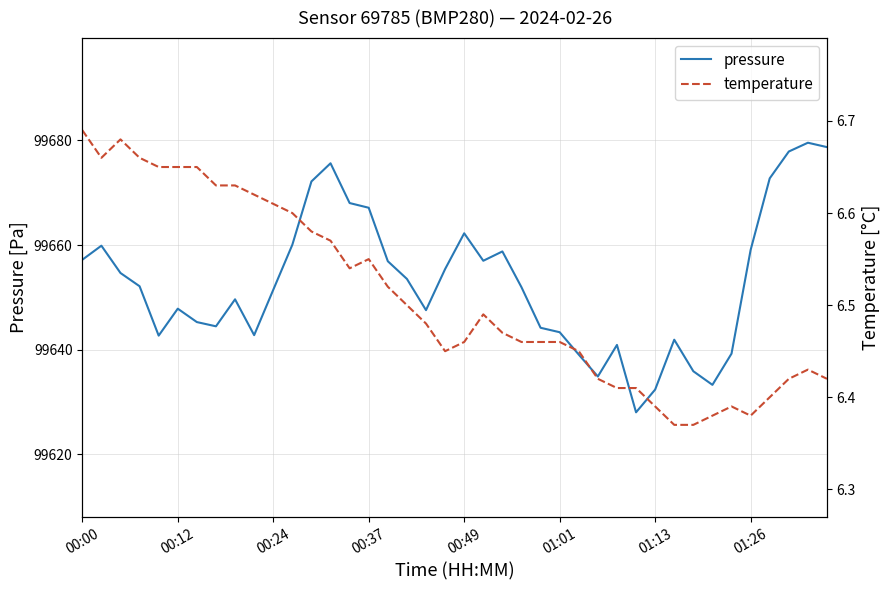

The pressure series shows 152843.2 at 01:26. True or false?

False